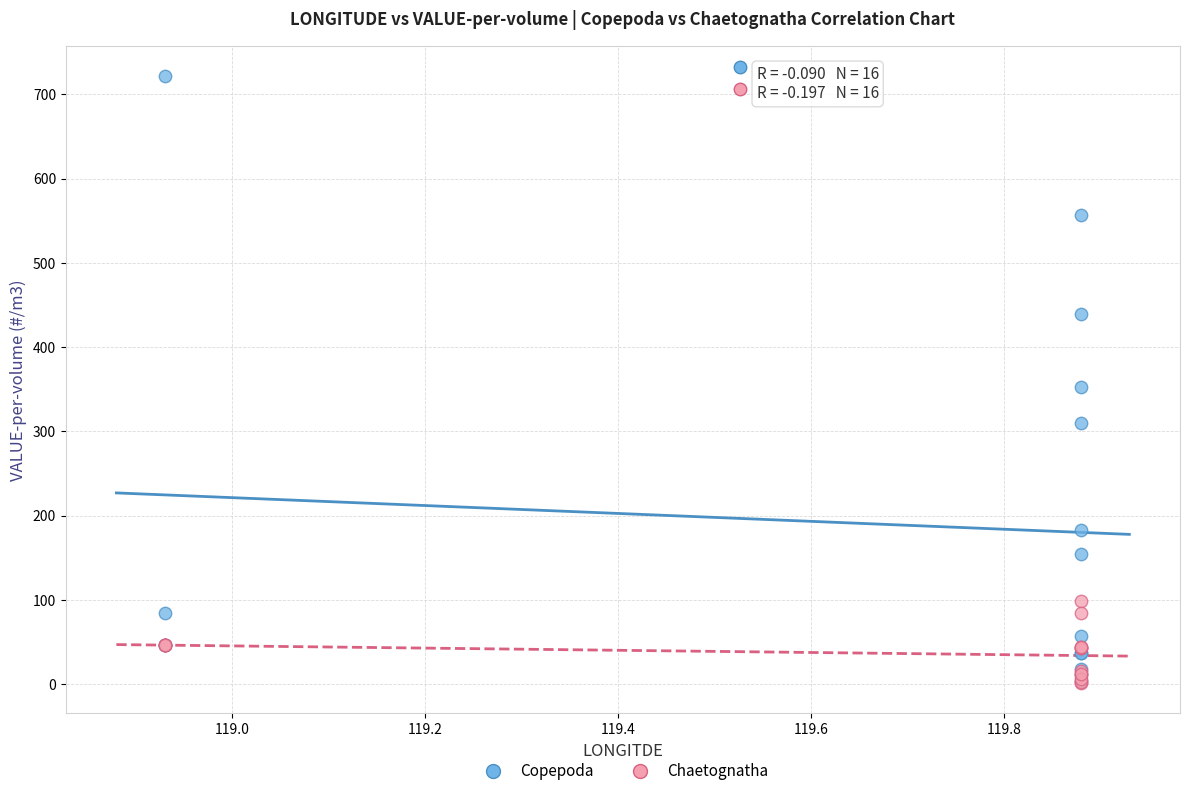

Across all series, what Y value is closest to 361?

352.7